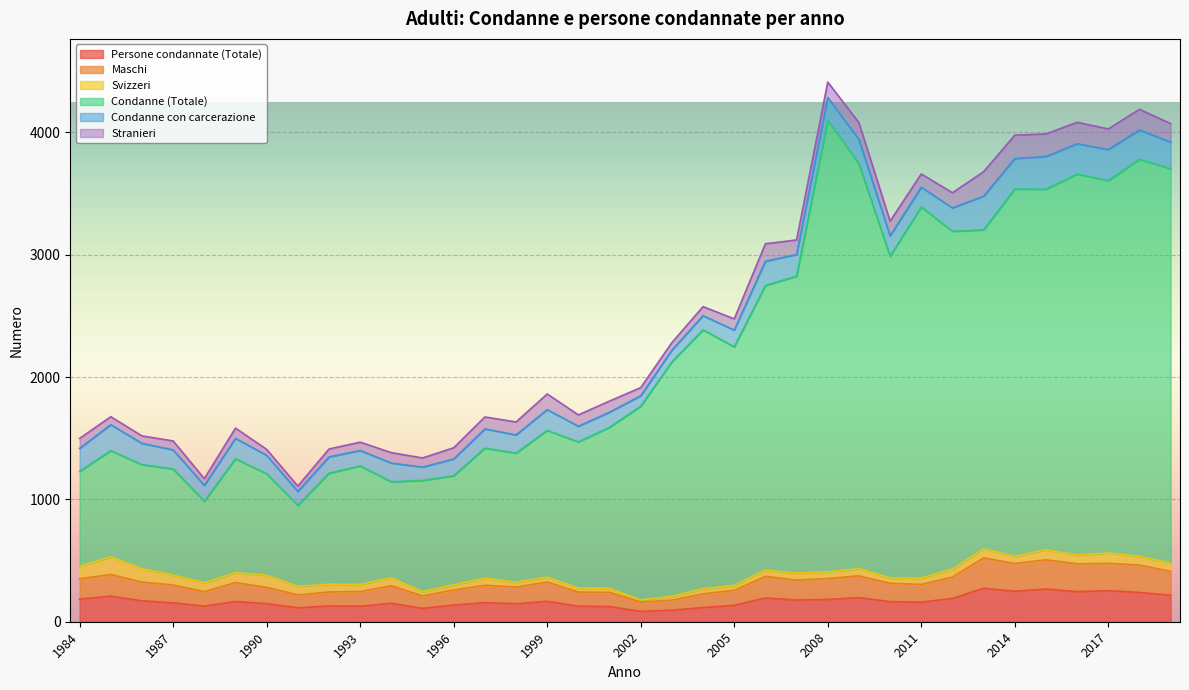

True or false: Maschi has more than 1 interior local peaks.

True